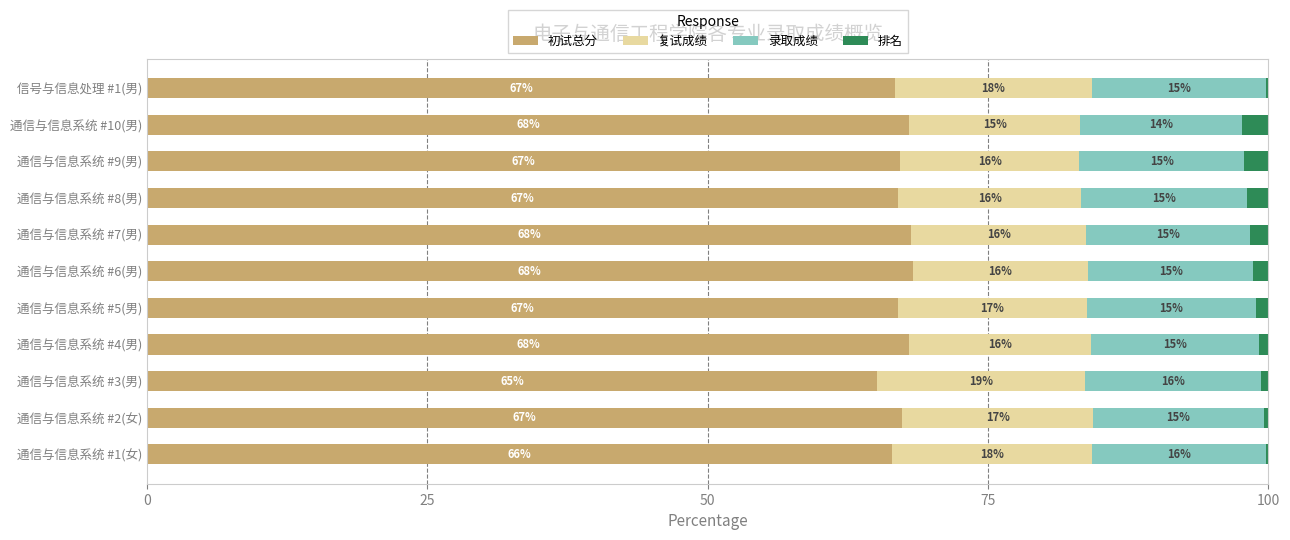

What value does the 初试总分 series have at 通信与信息系统 #4(男)?

68.0